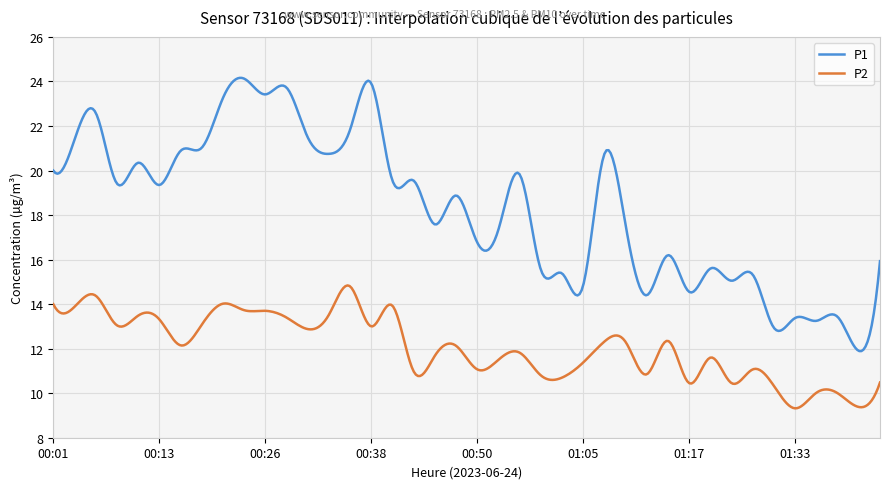

What is the difference between the second highest and second lowest values in the P1 series?

12.3